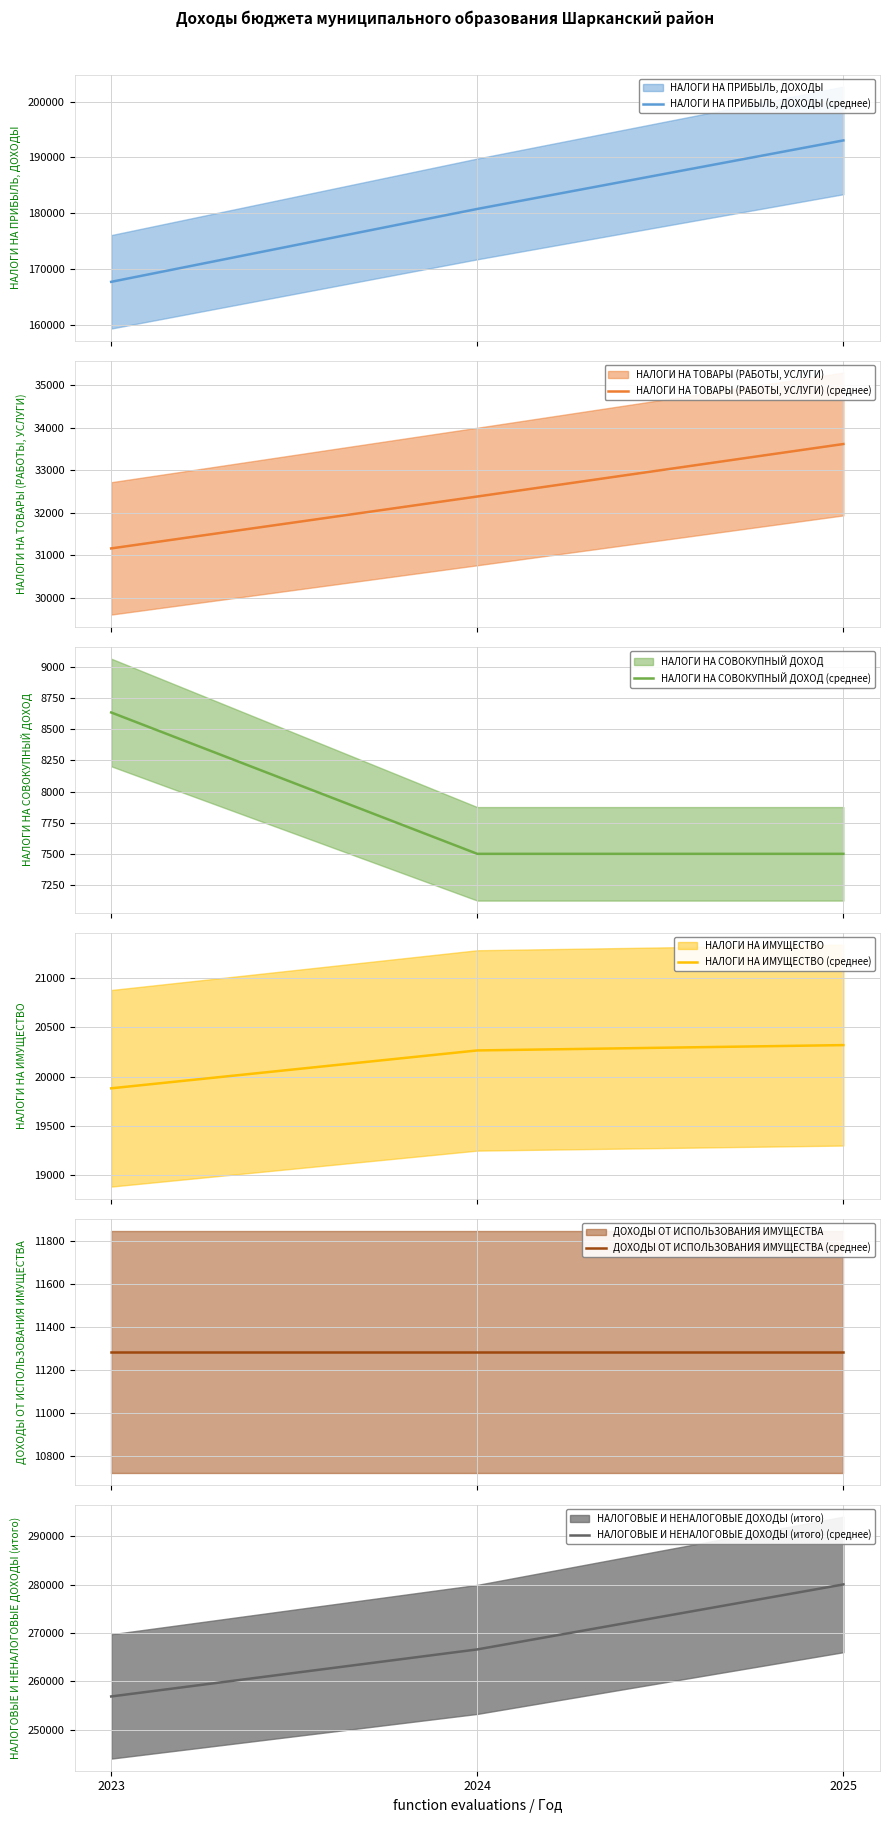

Rank the categories by НАЛОГОВЫЕ И НЕНАЛОГОВЫЕ ДОХОДЫ (итого) (среднее) value from highest to lowest.

2025, 2024, 2023